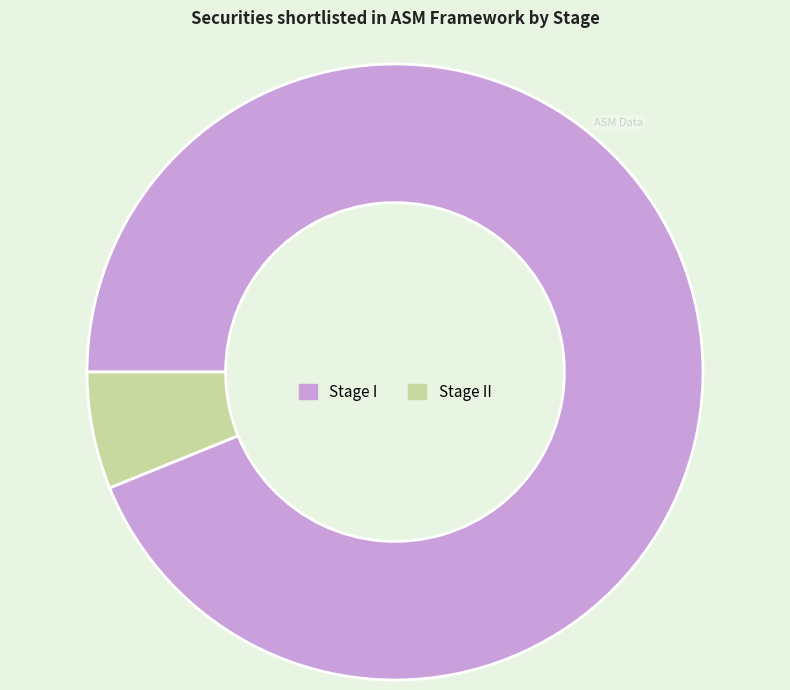

Is it true that Stage I is 99% of the pie?

False